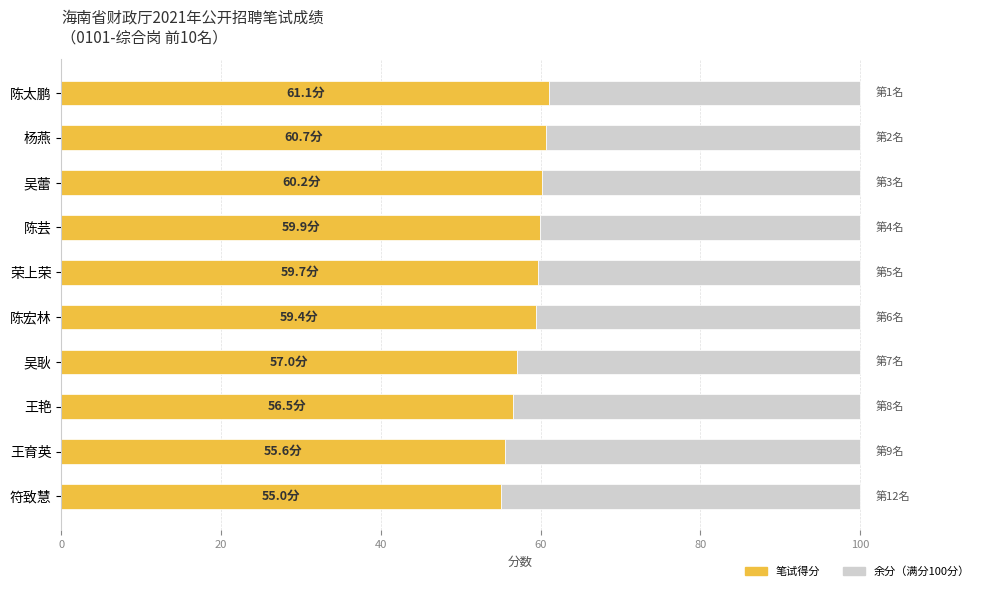

What is the total value across all series at 陈太鹏?

100.0